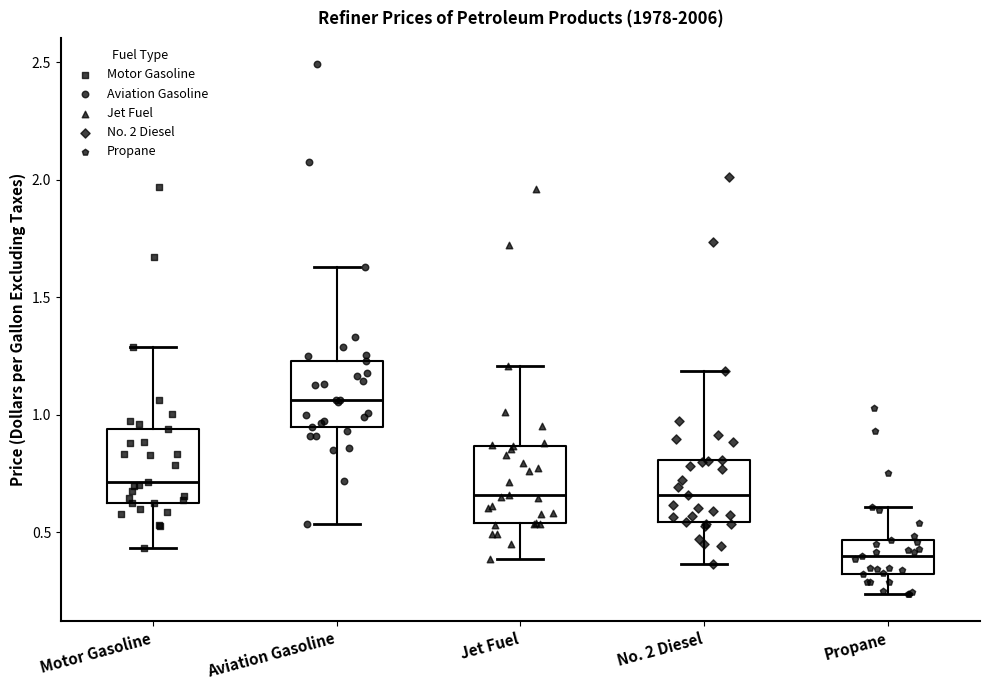

Reading left to right, transcribe this box plot: for each box, give where its median line is, the range the box spans, and where its two whiskers end, as read against the y-axis. The values are not printed on the chart, so give them approximately, as read against the axis.

Motor Gasoline: median 0.70, box 0.65 to 0.95, whiskers 0.45 to 1.30
Aviation Gasoline: median 1.05, box 0.95 to 1.25, whiskers 0.55 to 1.65
Jet Fuel: median 0.65, box 0.55 to 0.85, whiskers 0.40 to 1.20
No. 2 Diesel: median 0.65, box 0.55 to 0.80, whiskers 0.35 to 1.20
Propane: median 0.40, box 0.30 to 0.45, whiskers 0.25 to 0.60